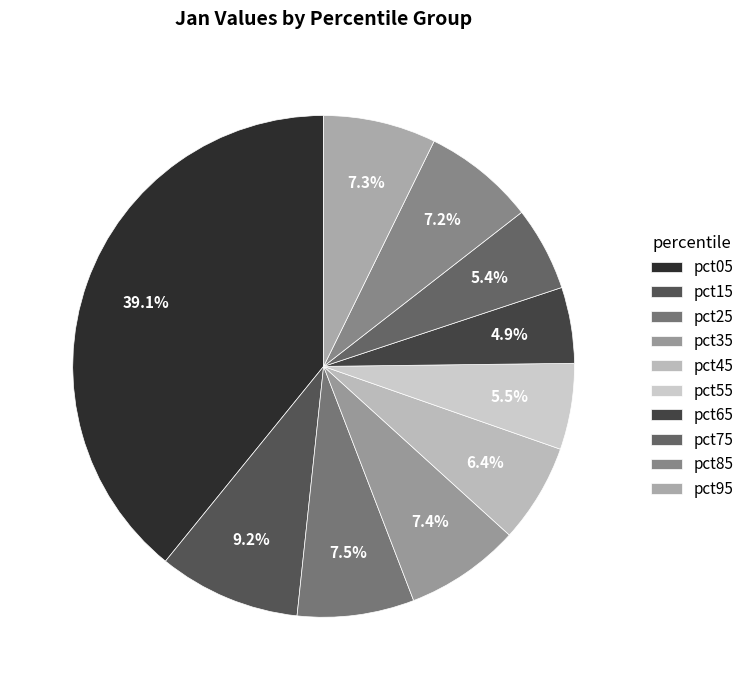

The pct15 slice represents 9% of the pie. True or false?

True